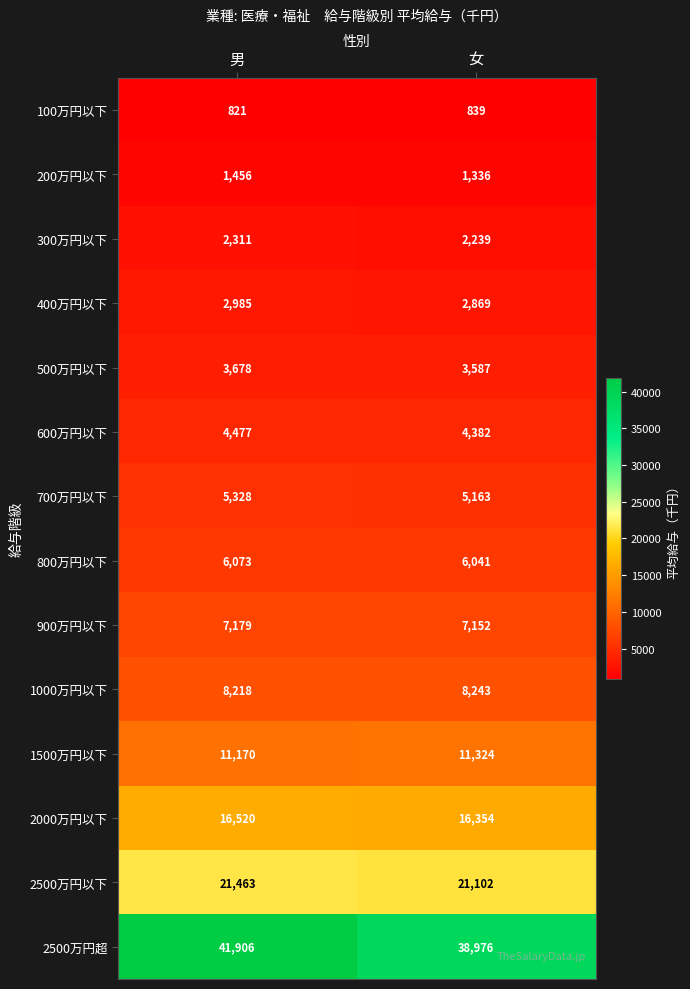

Rank the series by their maximum value, from highest to lowest.

2500万円超, 2500万円以下, 2000万円以下, 1500万円以下, 1000万円以下, 900万円以下, 800万円以下, 700万円以下, 600万円以下, 500万円以下, 400万円以下, 300万円以下, 200万円以下, 100万円以下